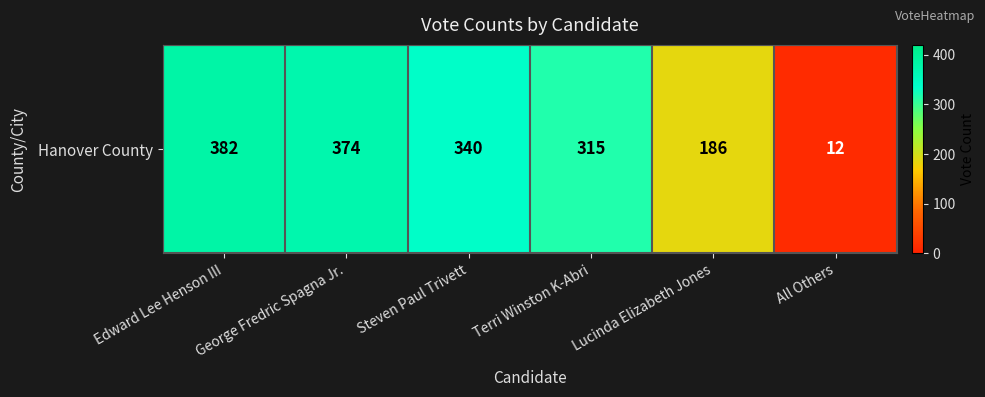

Count the number of data series in this chart.

1